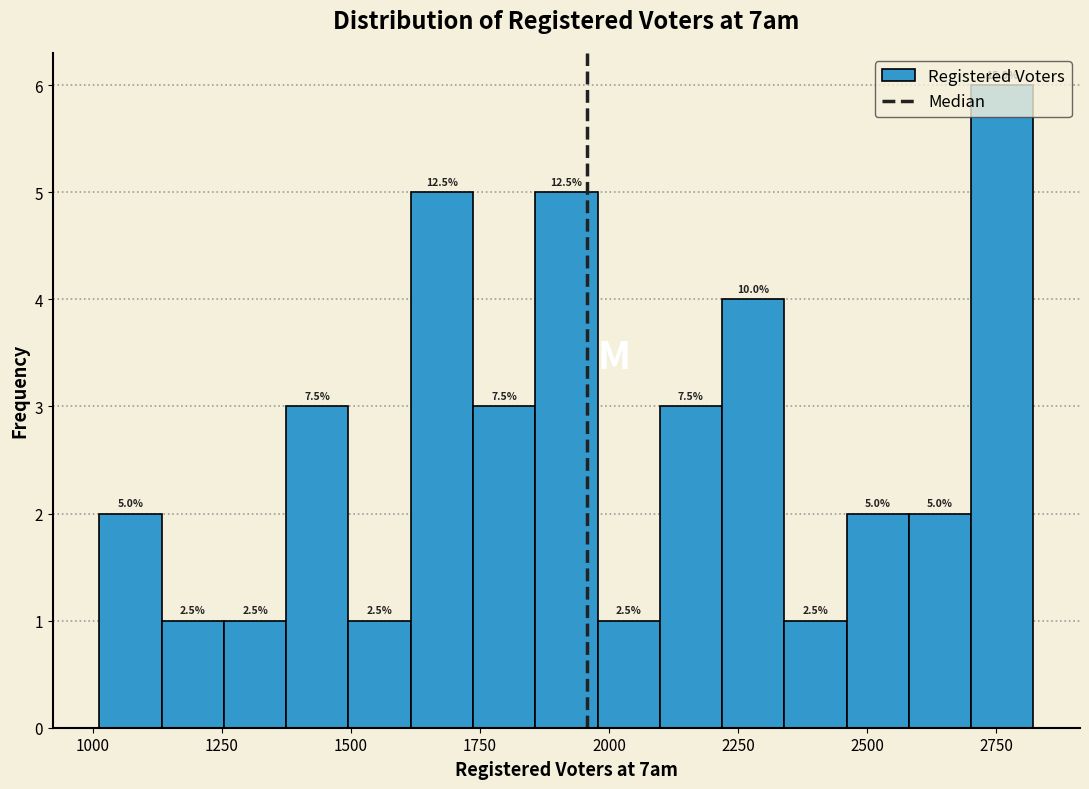

Read against the x-axis, roughly where is the centre of the tallest bar?

2750